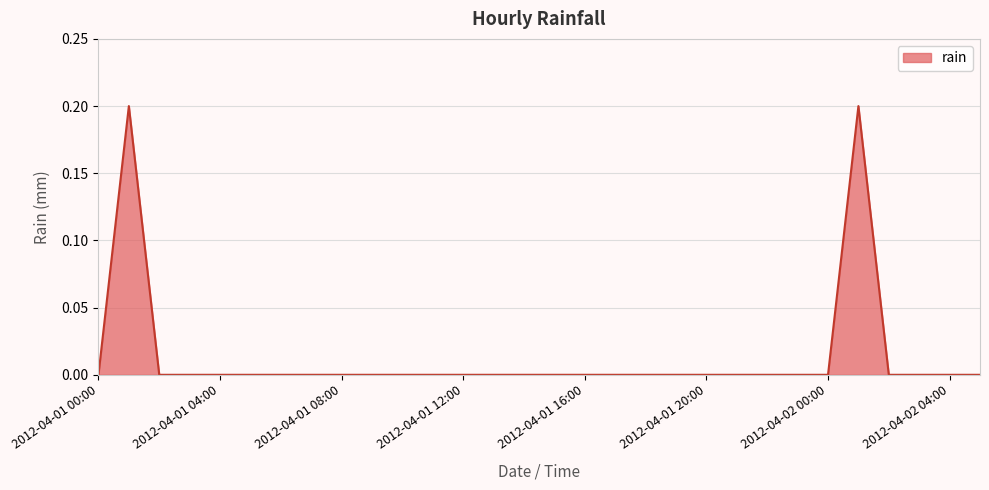

What is the maximum value shown in the chart?

0.2